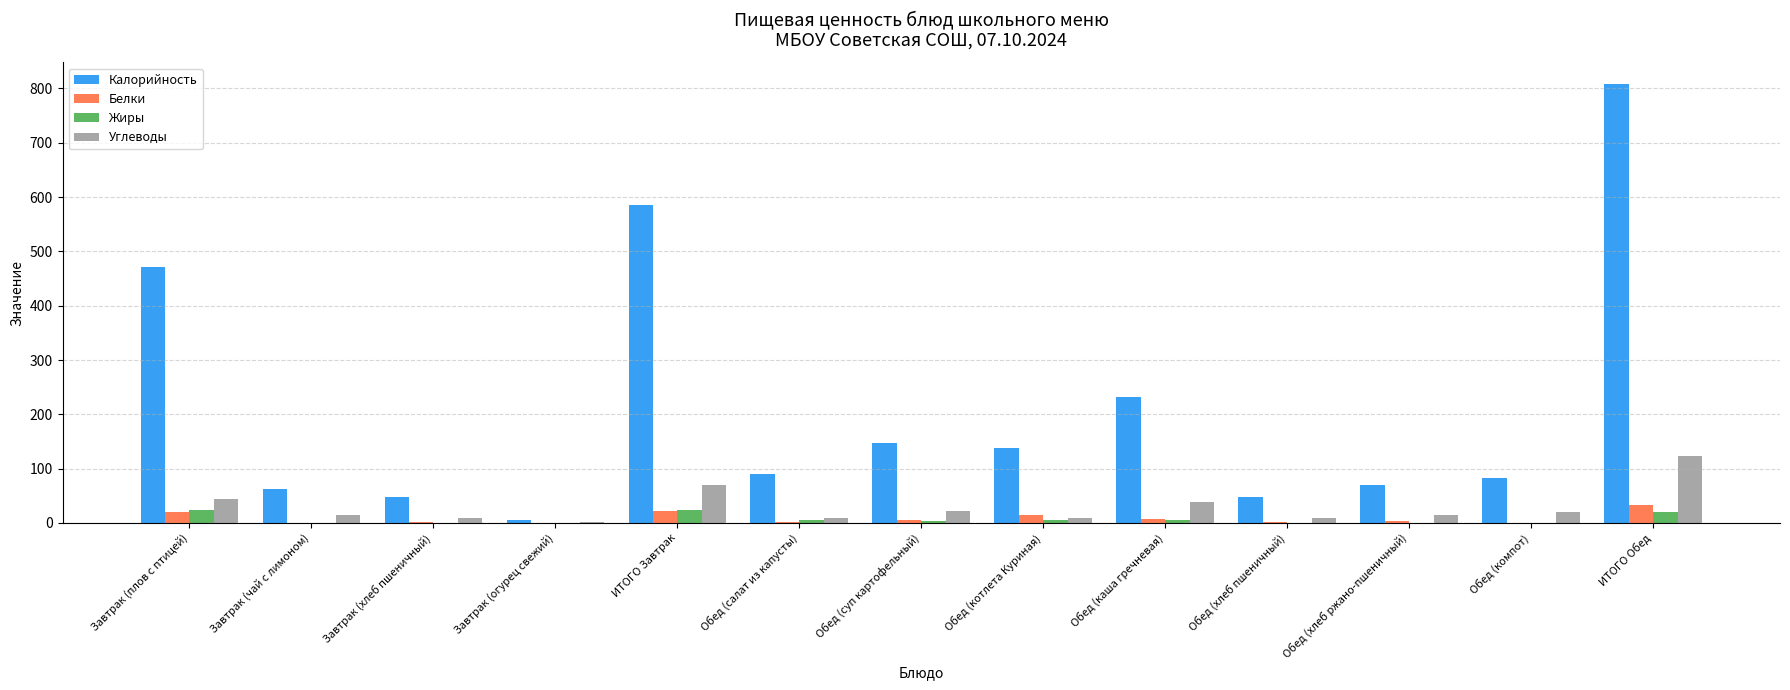

Are the bars grouped side by side (vs. stacked)?

Yes